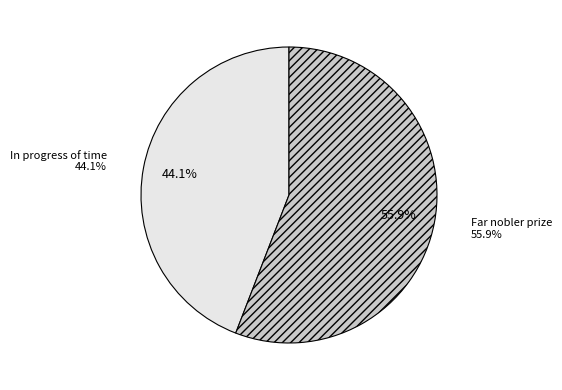

Combined, do Far nobler prize and In progress of time account for over 50%?

Yes